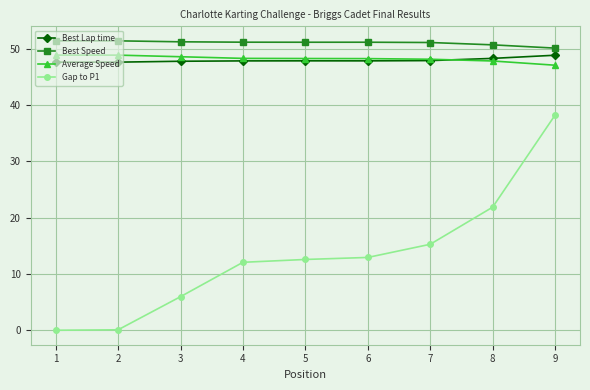

Which series changed the most between 1 and 7?

Gap to P1